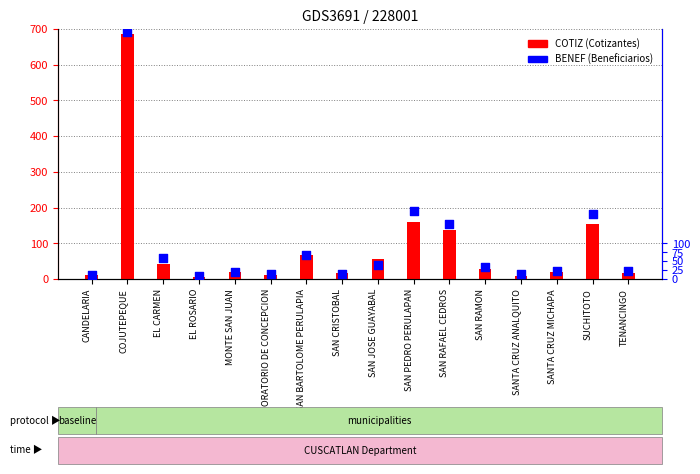

At which category is the sum across all series the highest?

COJUTEPEQUE